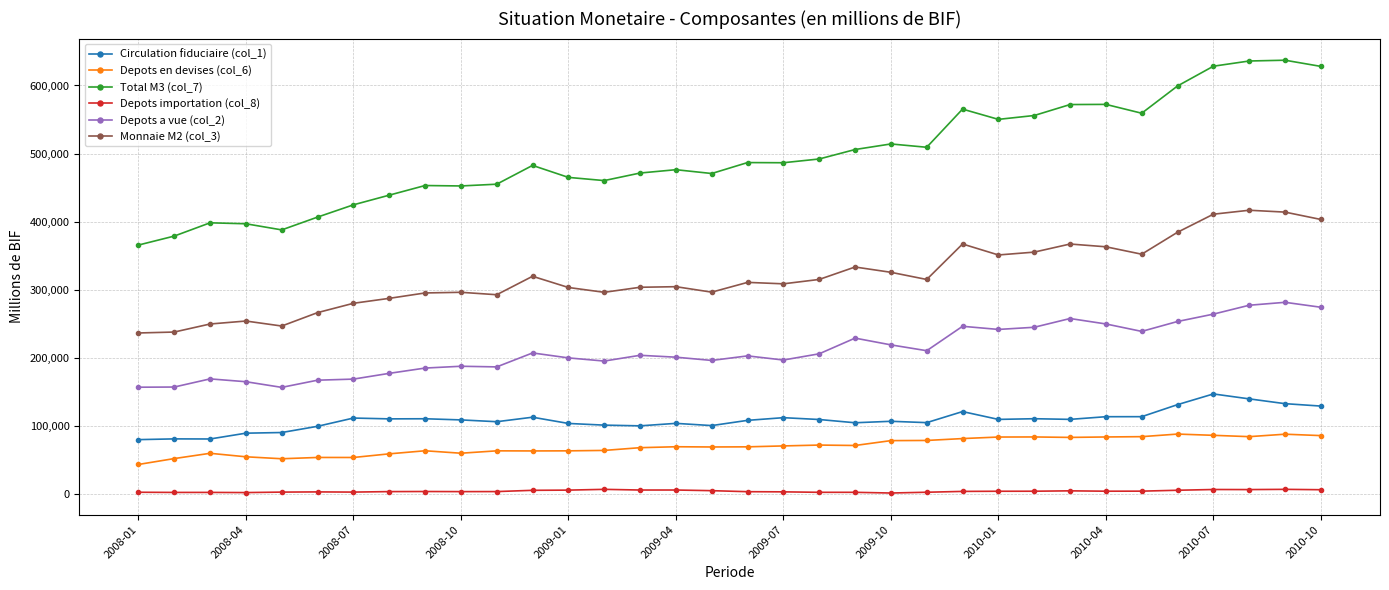

At how many categories does at least one series exceed 542746?

11